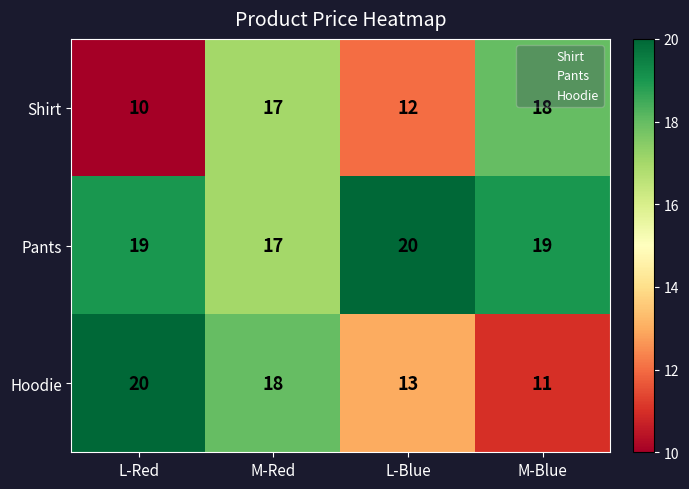

What is the sum of the Pants values at L-Red and L-Blue?

39